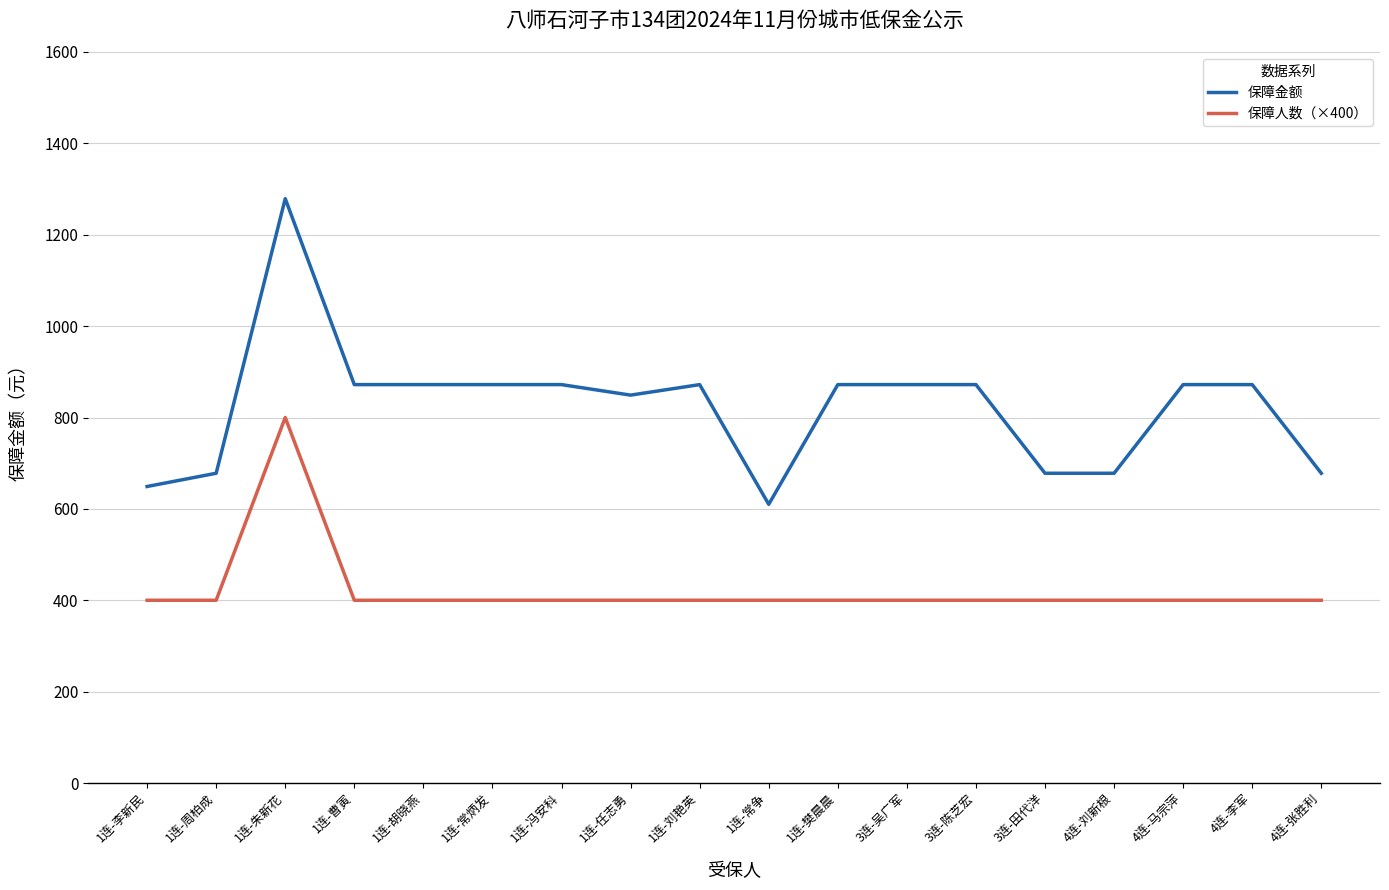

True or false: 保障金额 and 保障人数（×400） intersect in this chart.

False